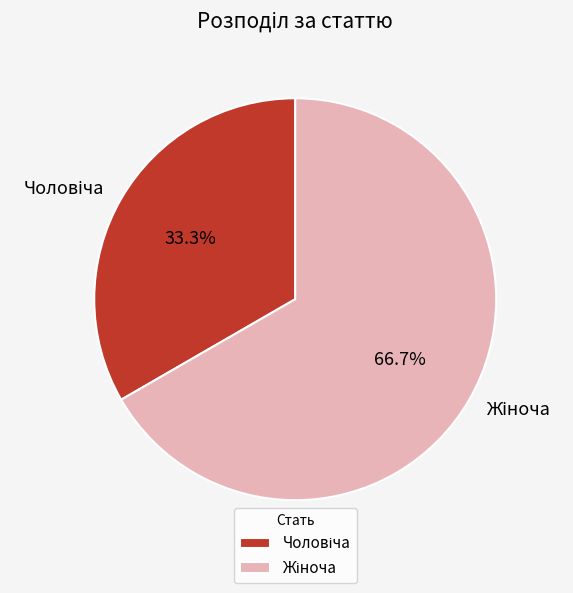

To the nearest percent, what is the difference between the largest and smallest slice percentages?

33%